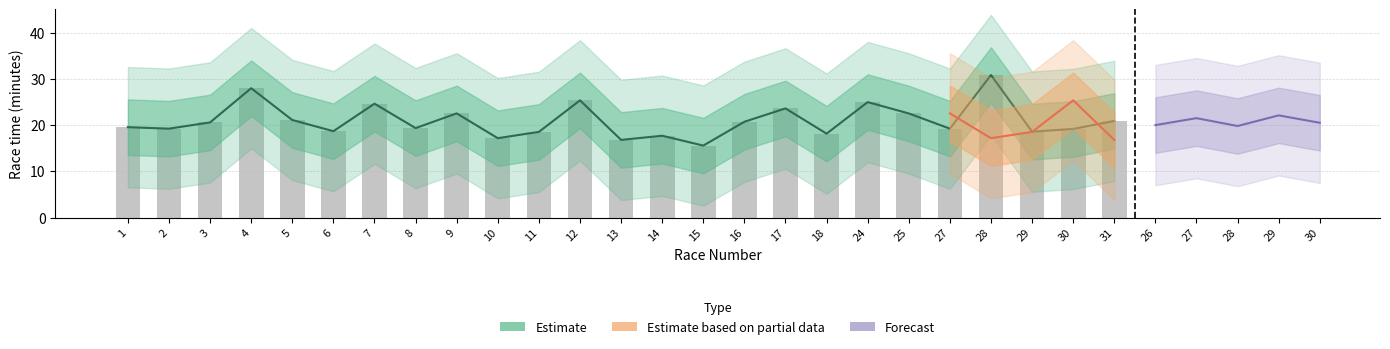

Which category has the highest value in the Estimate_mid series?

28